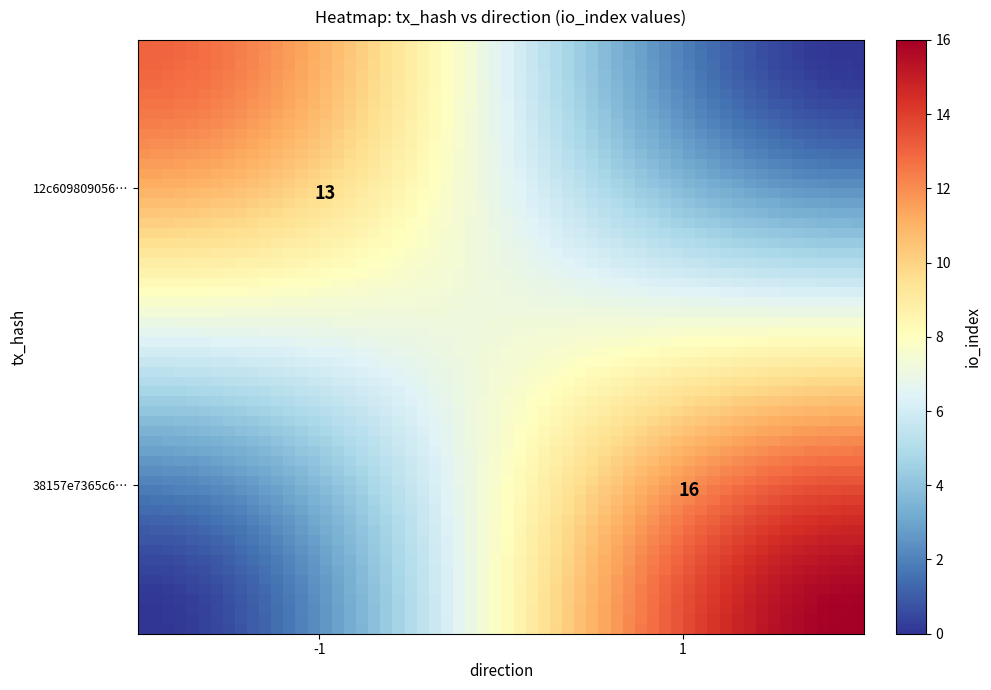

The value of 12c6098090563f4c529d1fe68a3d546540aa0f2 at direction is -2. True or false?

False